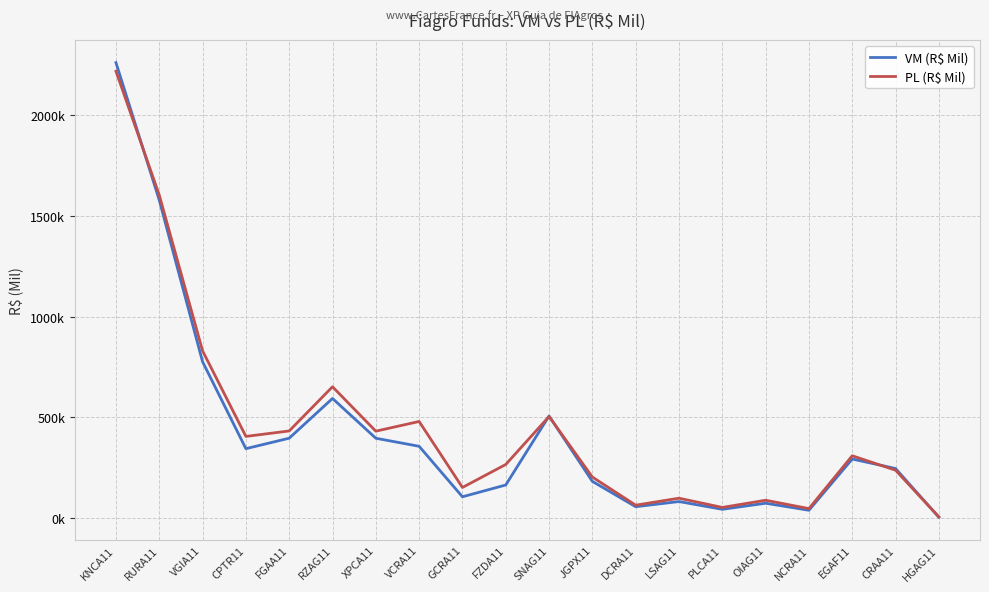

Does the chart display data point markers on the line(s)?

No